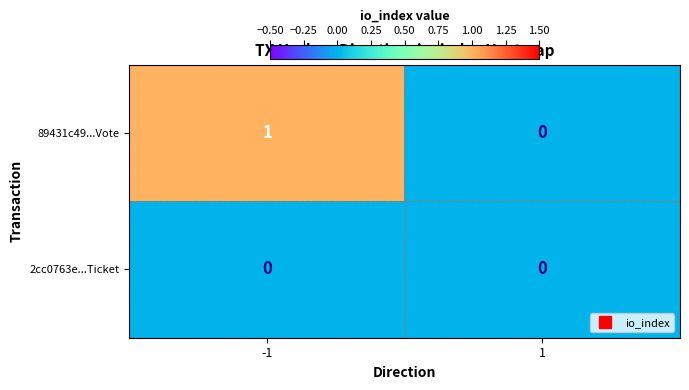

List the labels in order of 89431c49...Vote value, largest first.

-1, 1